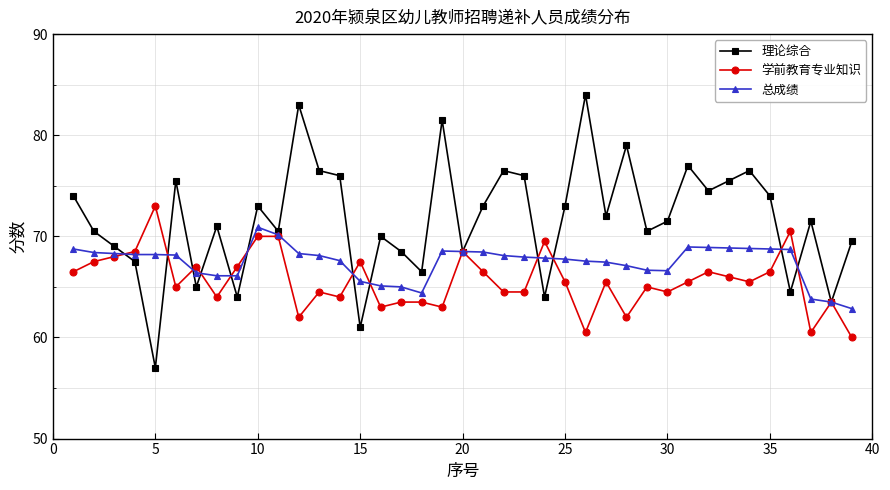

True or false: 理论综合 has more than 1 interior local peaks.

True